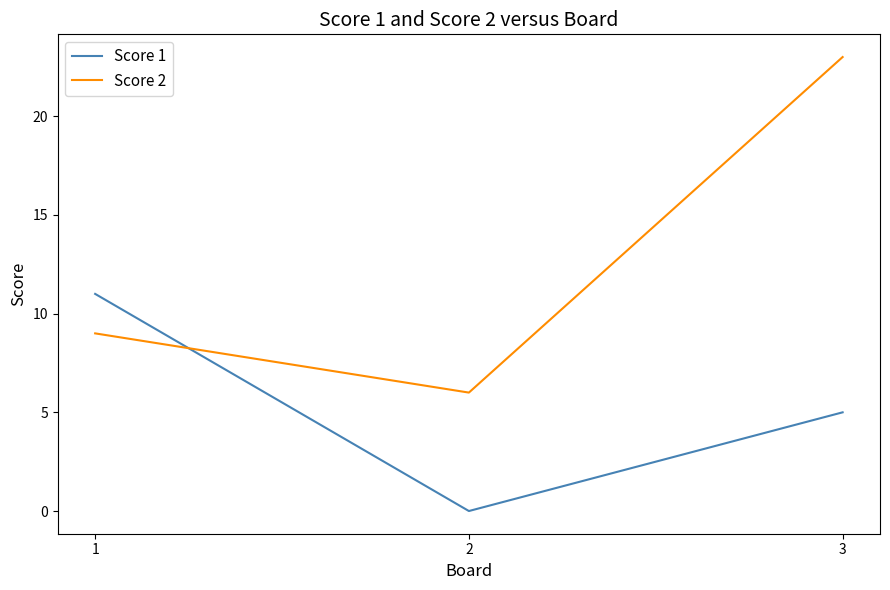

At which label is Score 2 closest to 14?

1